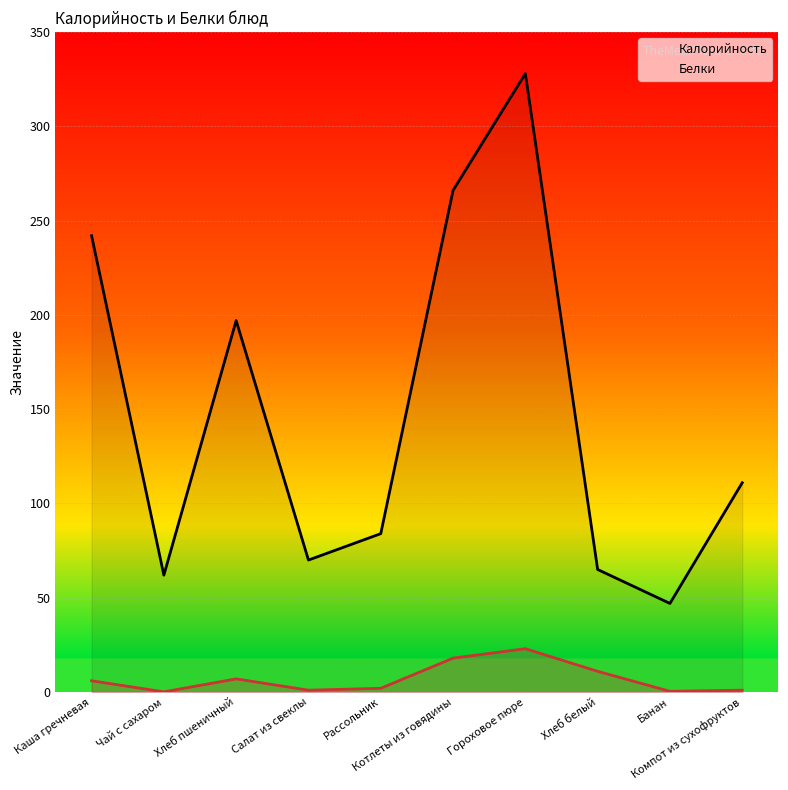

What is the spread (max minus min) of values at Банан?

46.6